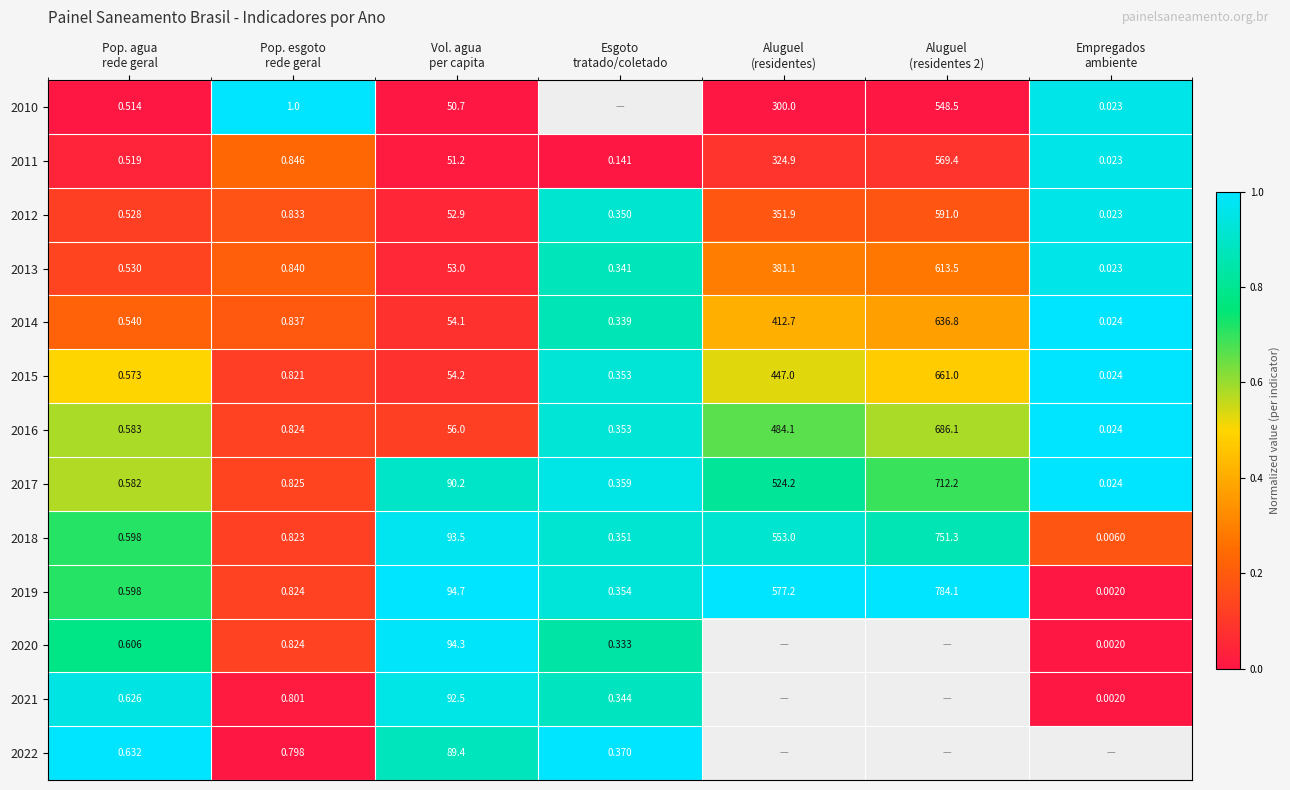

What is the greatest value displayed?

1.0